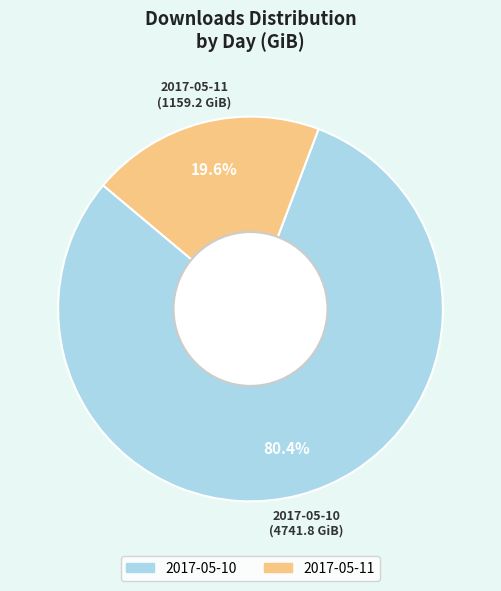

Is it true that 2017-05-10 is 80% of the pie?

True